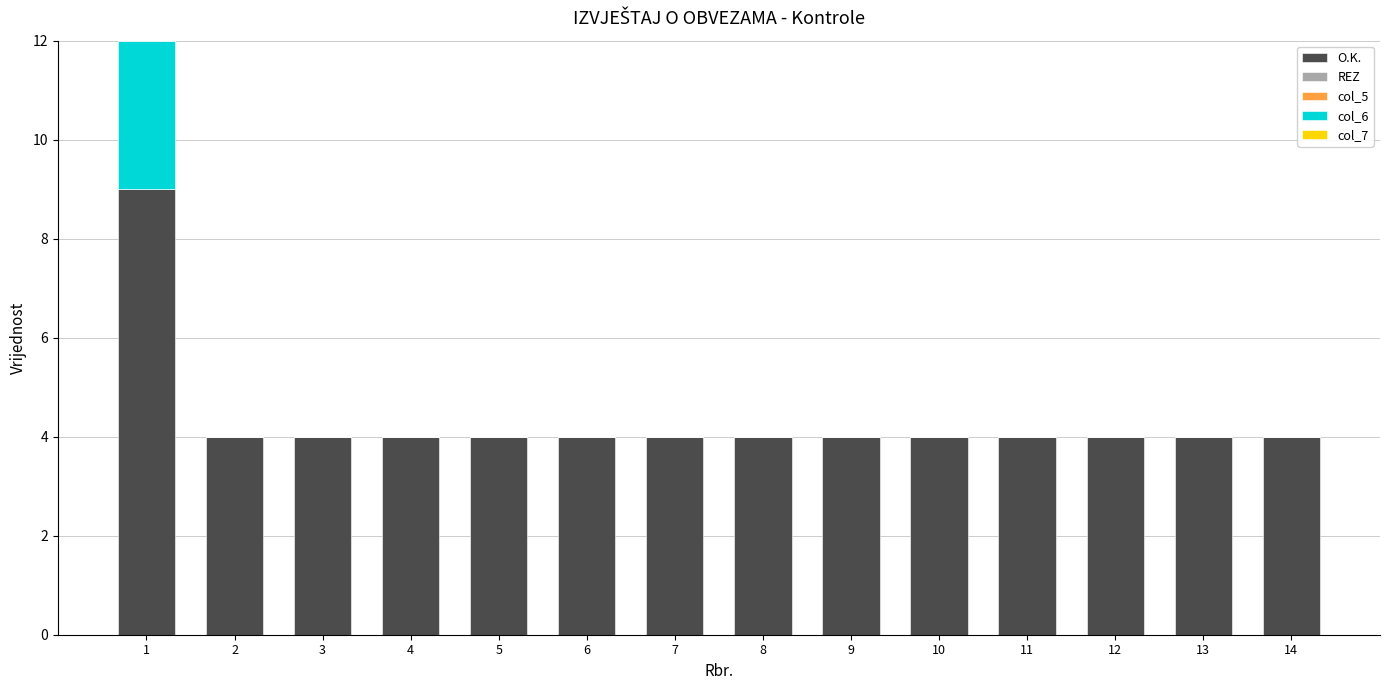

Is it true that O.K. equals 14 at 1?

False